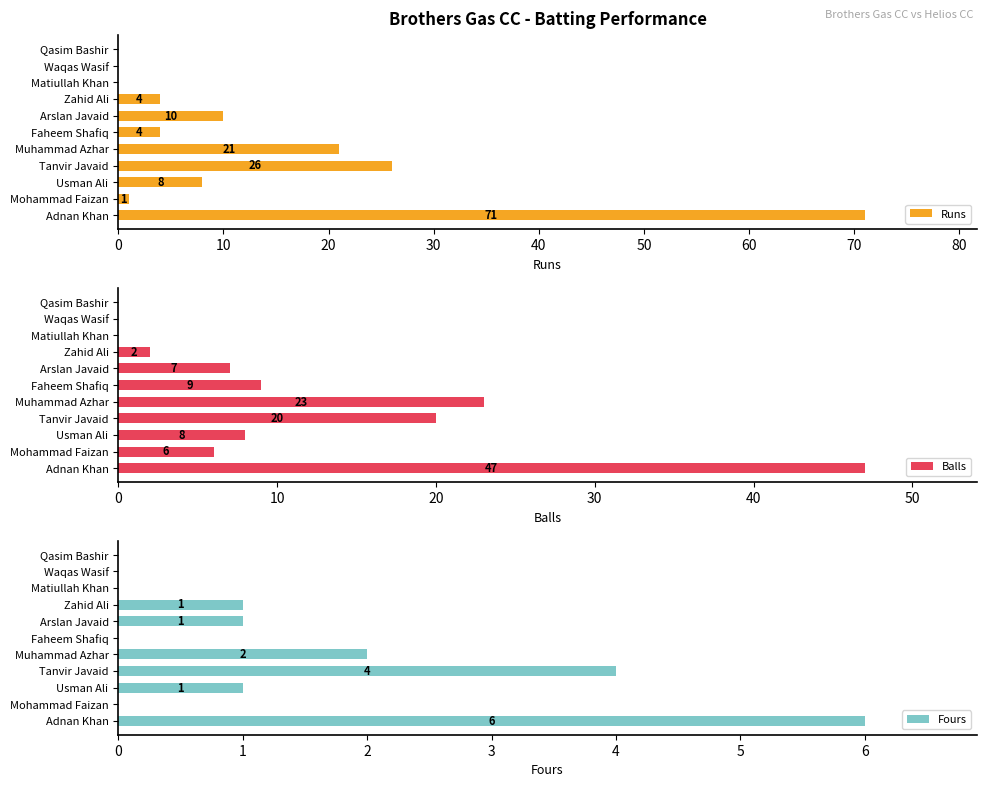

Is it true that Runs equals 16 at Tanvir Javaid?

False